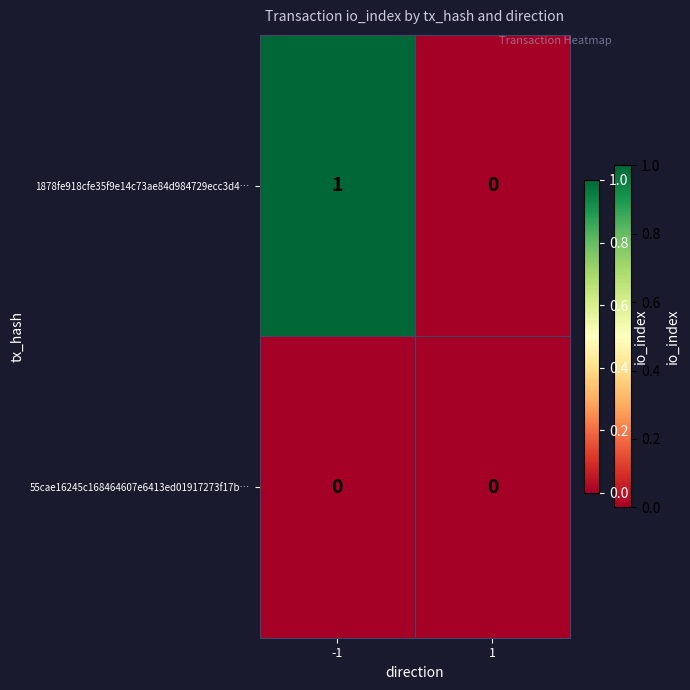

Reading left to right, transcribe all the data shown in this chart.

1878fe918cfe35f9e14c73ae84d984729ecc3d4…: -1=1	1=0
55cae16245c168464607e6413ed01917273f17b…: -1=0	1=0